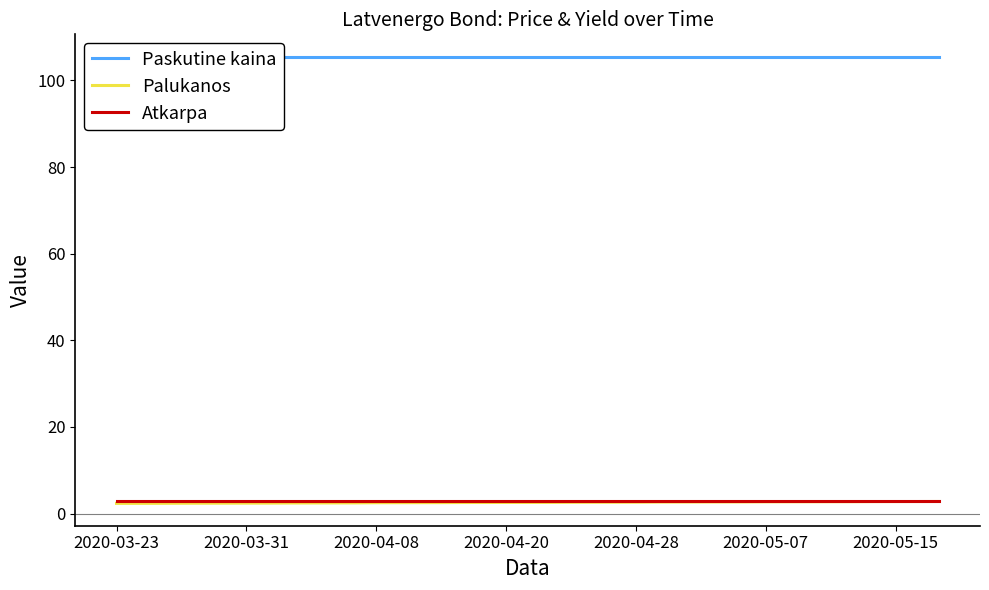

At which category does the chart reach its peak across all series?

2020-03-23